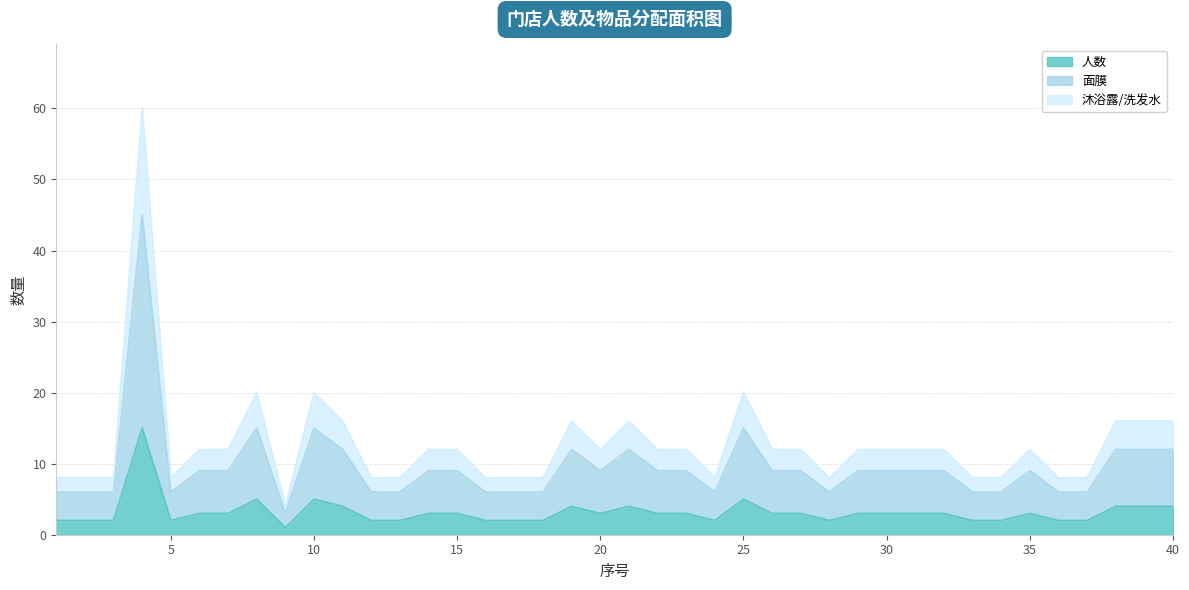

What is the difference between the 面膜 values at 38 and 3?

6